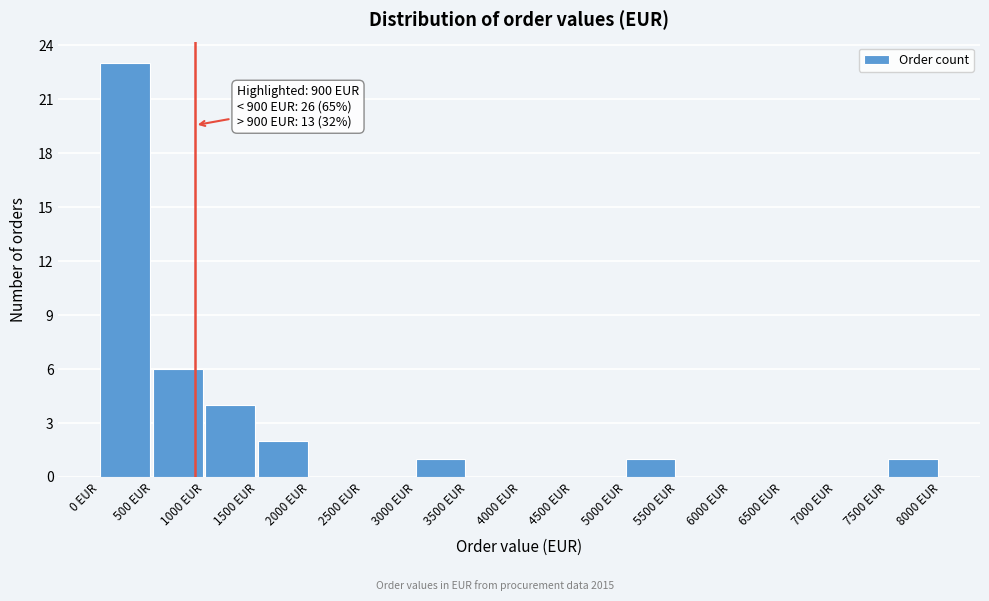

Which range on the x-axis has the tallest bar?

0 to 500